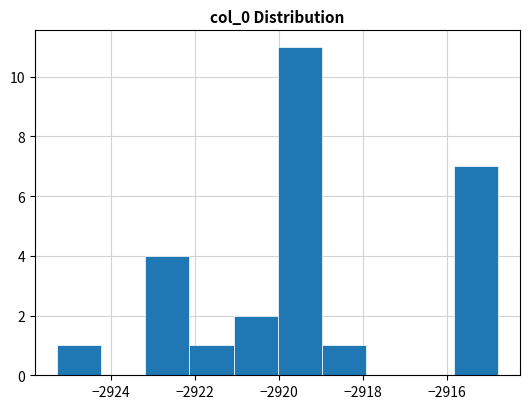

How tall is the bar that spans -2922.2 to -2921.0 on the x-axis? Neither the bar edges nor the heights are printed on the chart, so give them approximately, as read against the axes.

1